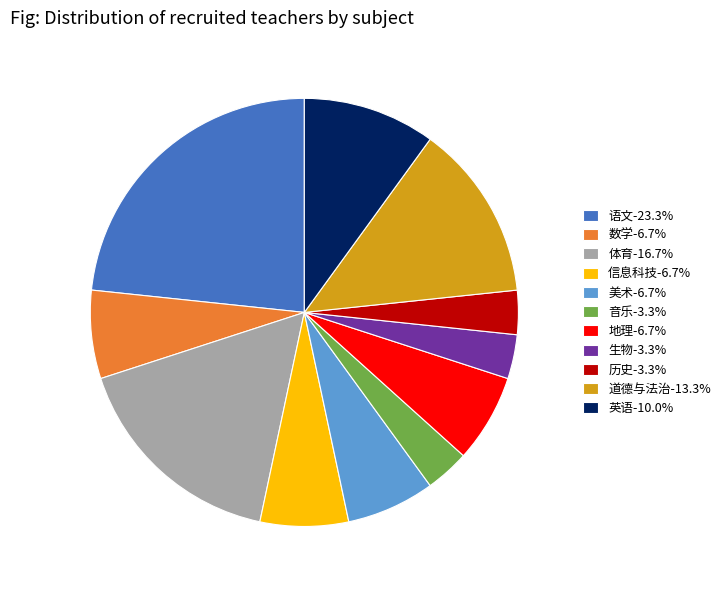

Is there any slice that represents more than half of the pie?

No